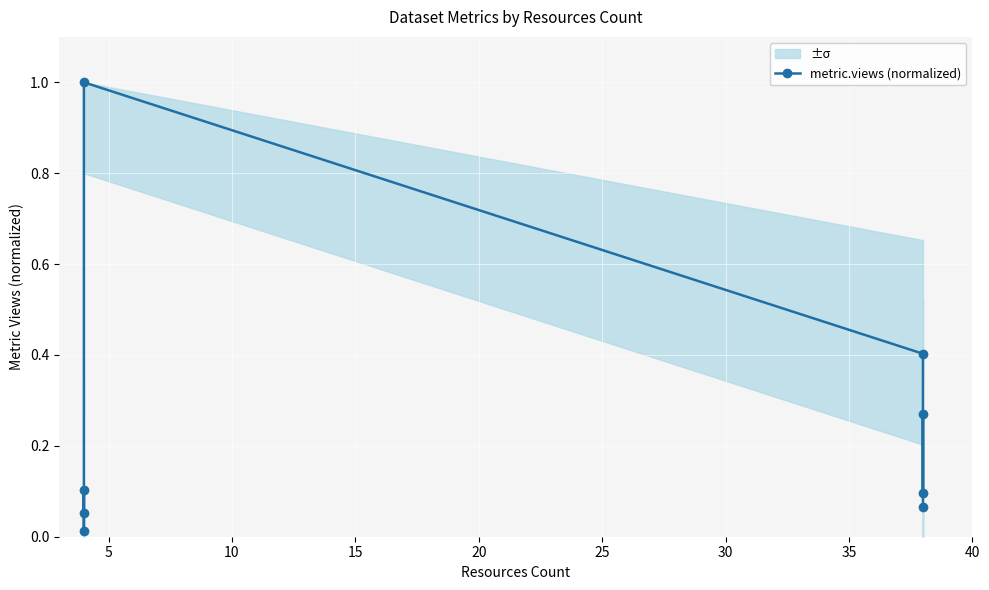

What is the value of the 8th point from the left?

0.1